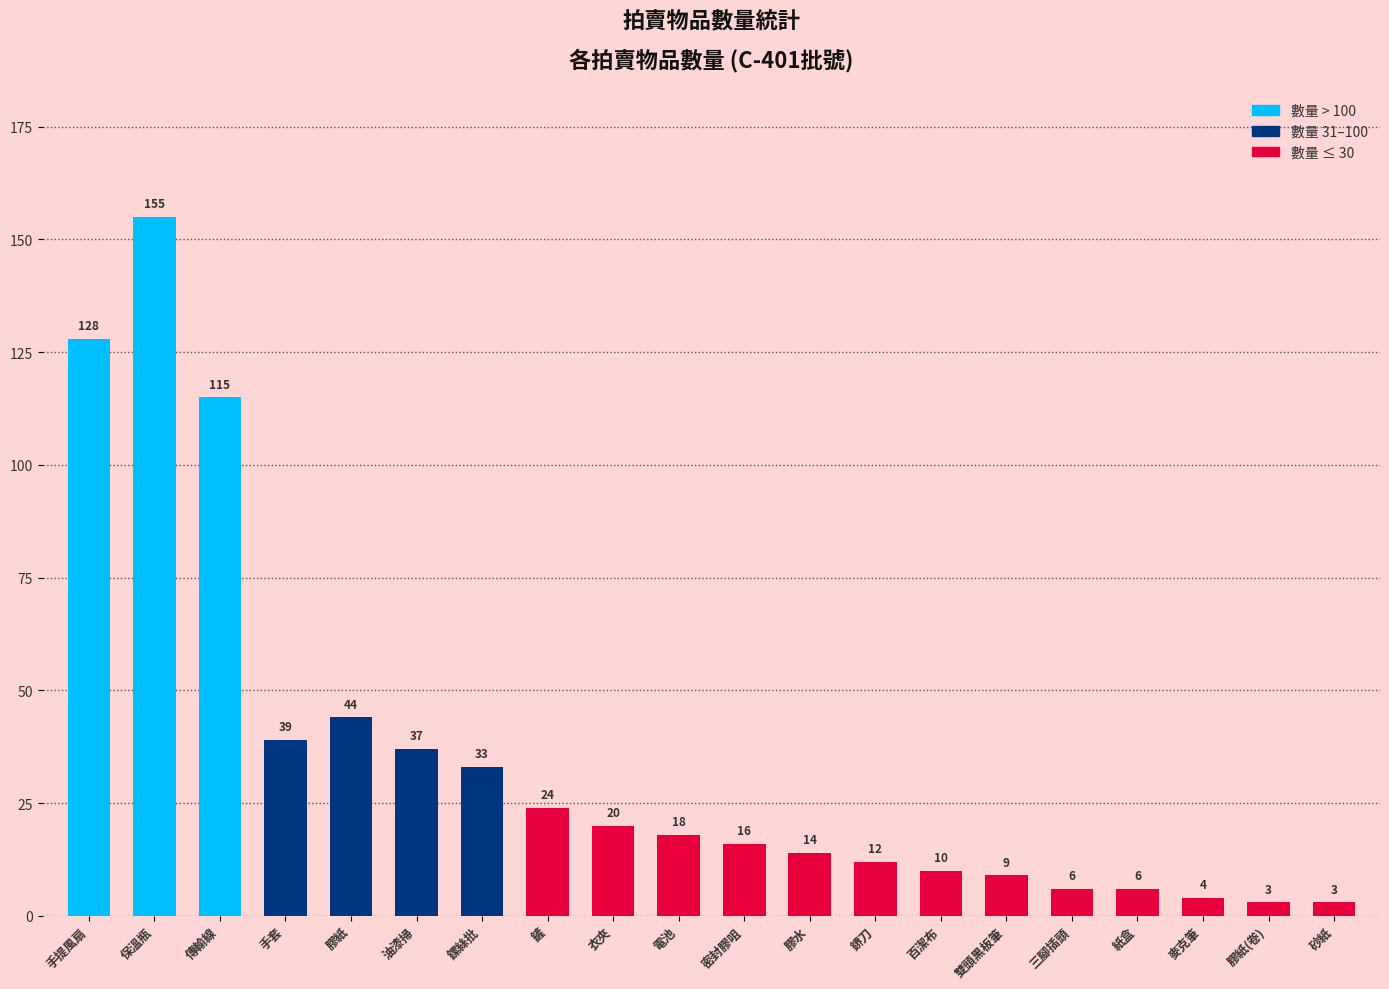

Does the chart contain stacked bars?

No